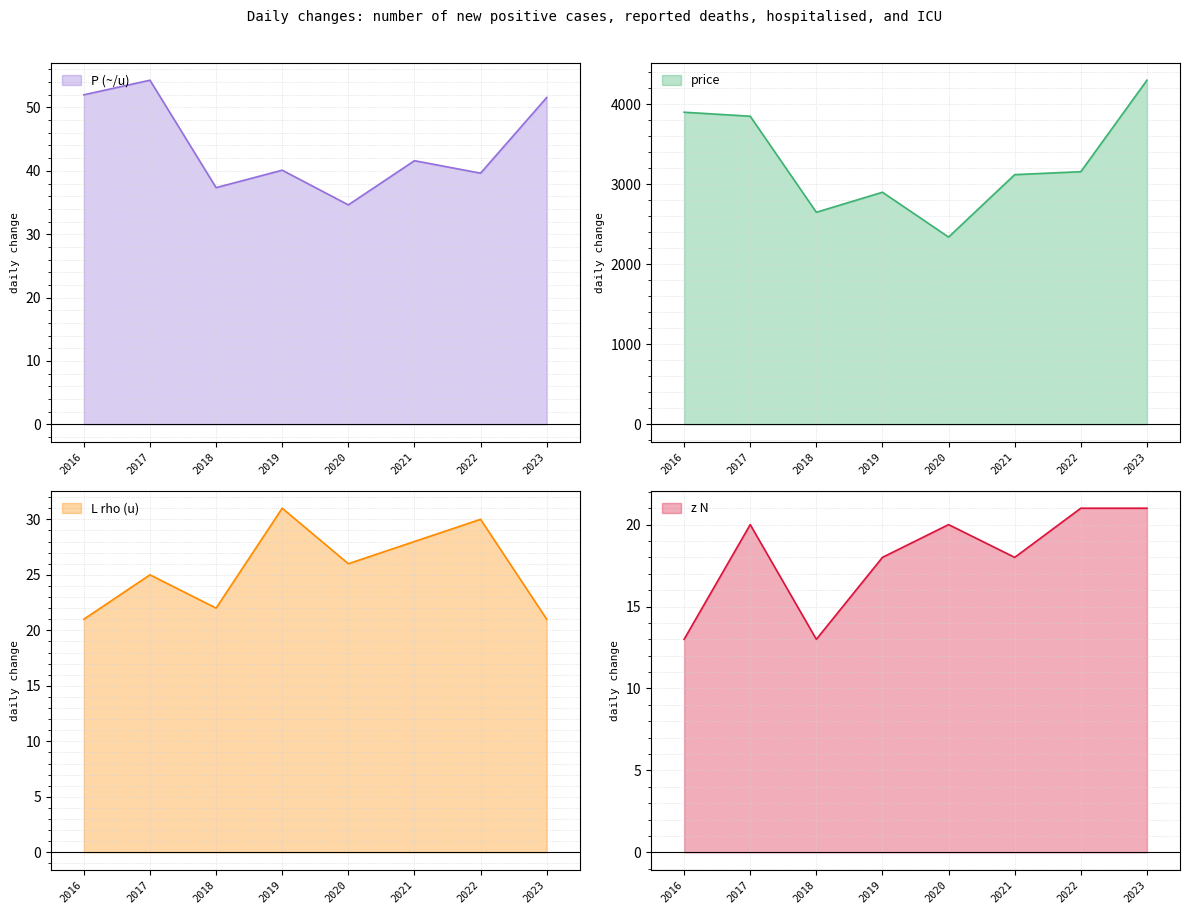

The z_N series shows 8.7 at 2017. True or false?

False